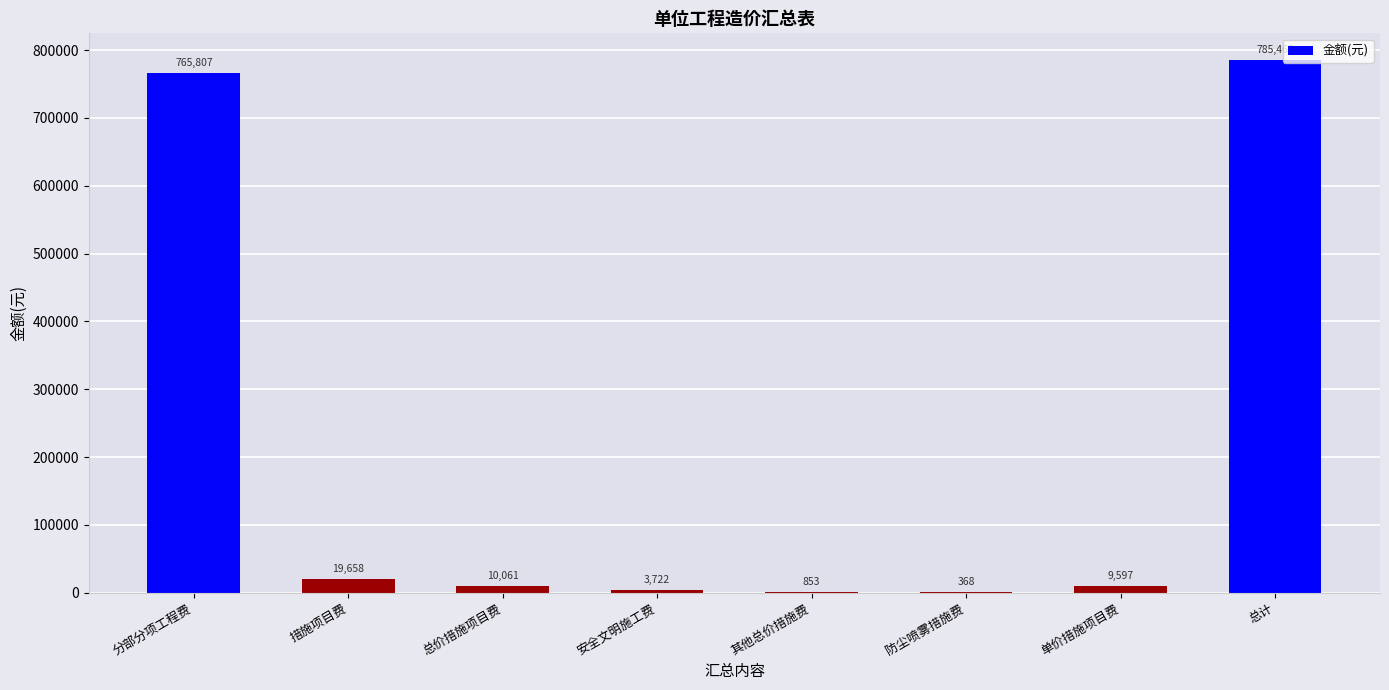

Where is the data nearest to the value 392916?

分部分项工程费